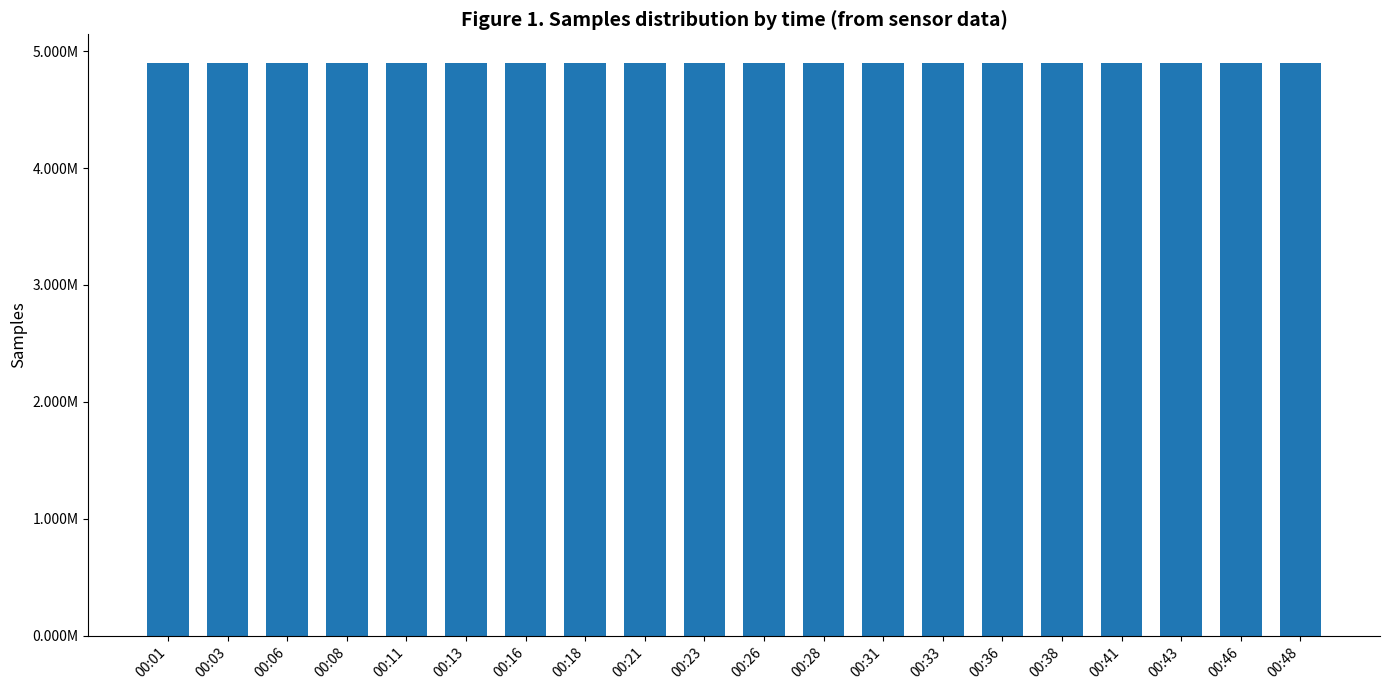

Are the bars horizontal?

No